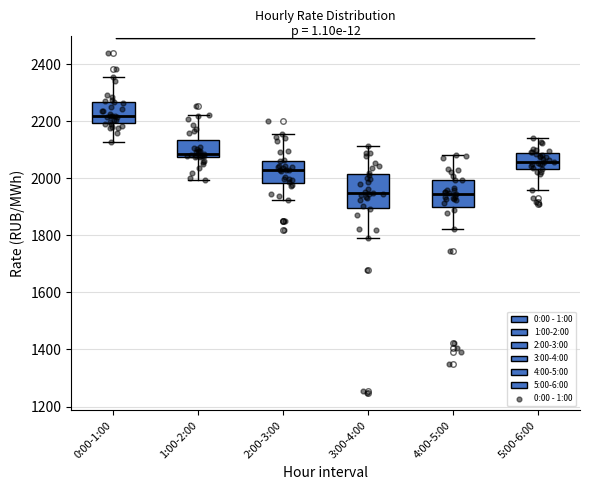

Which box's median line is the highest?

0:00-1:00